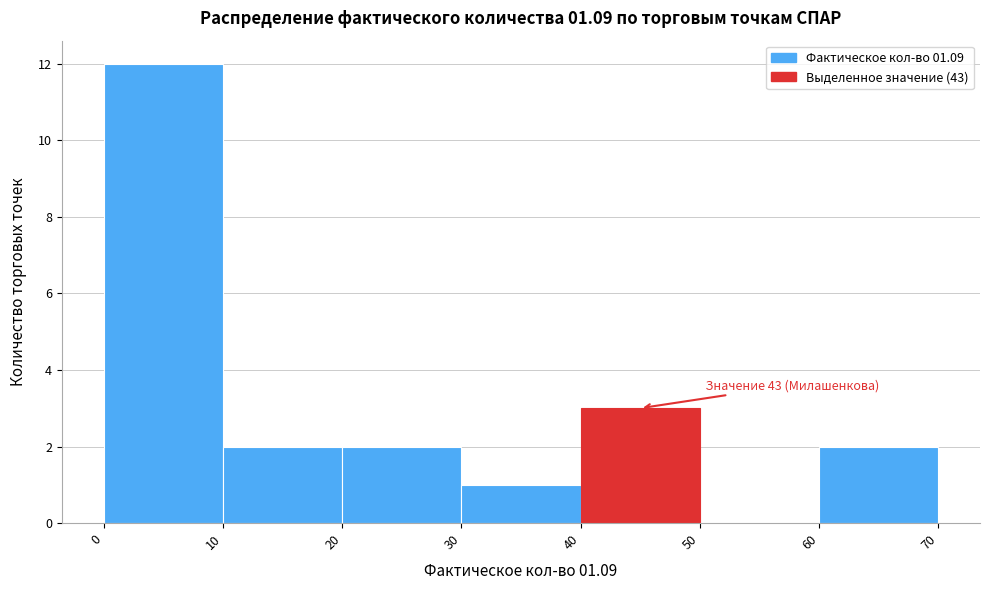

Over which range of the x-axis is the bar tallest?

0 to 10